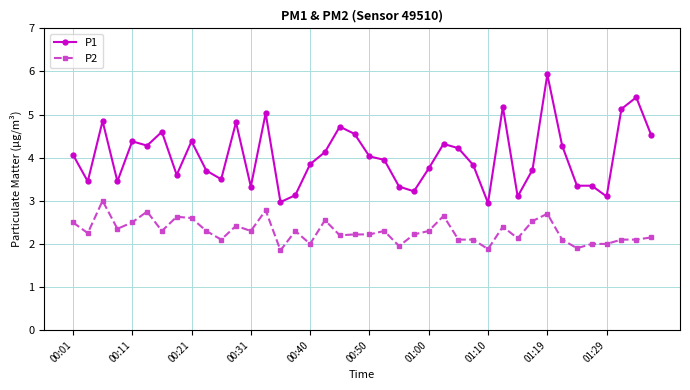

True or false: P1 has more than 2 points higher than both neighbors.

True